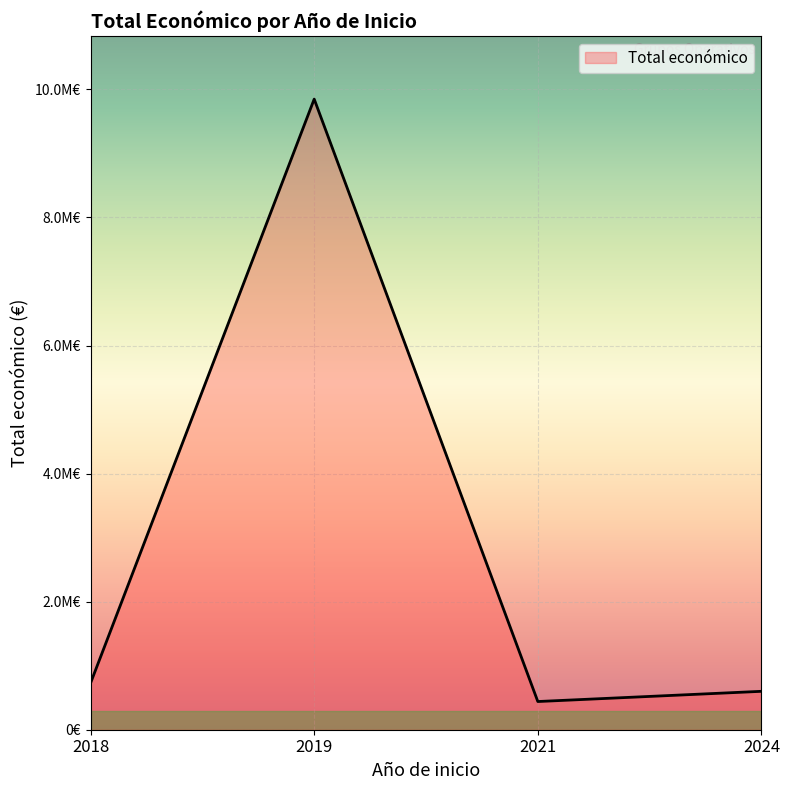

The value at 2024 is 1064617. True or false?

False